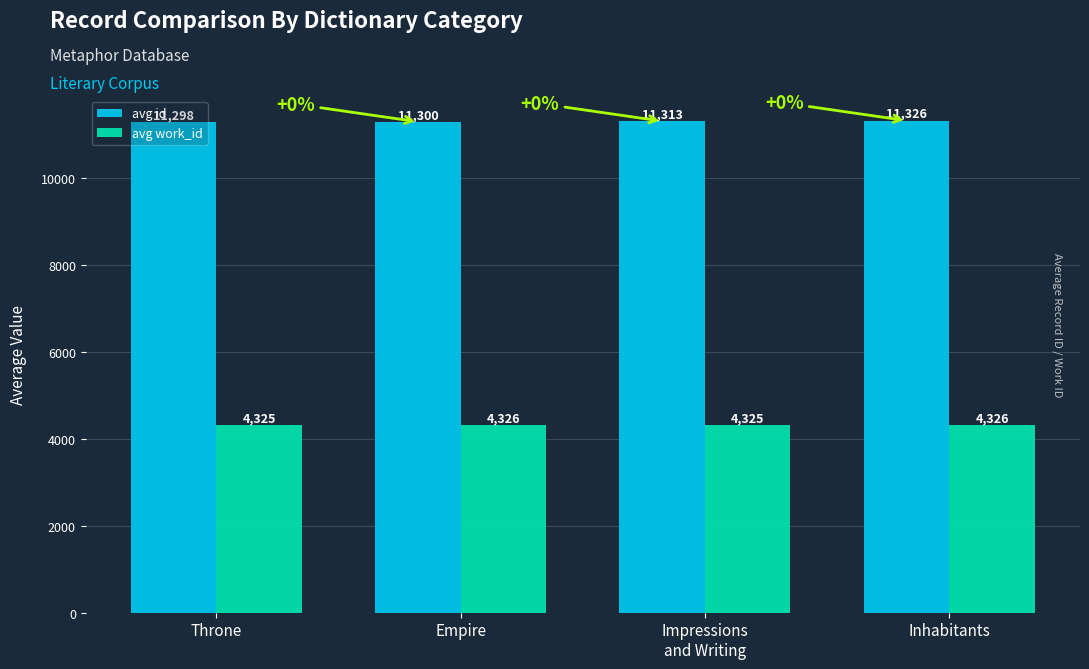

What is the value of the avg id bar at the 2nd from the left?

11299.5